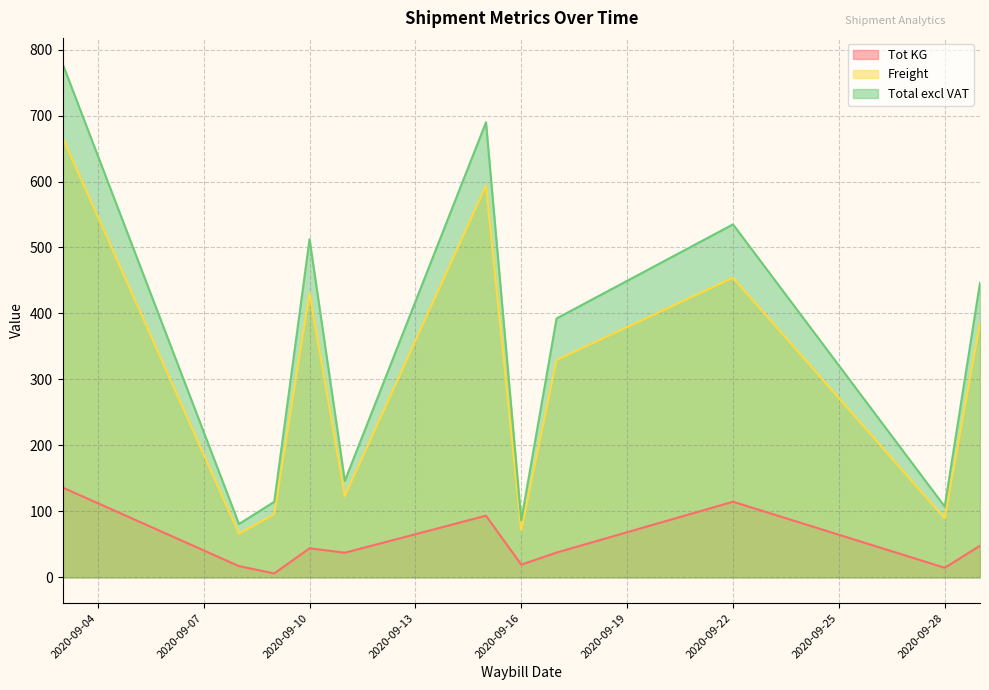

Which series has the largest total across all categories?

Total excl VAT